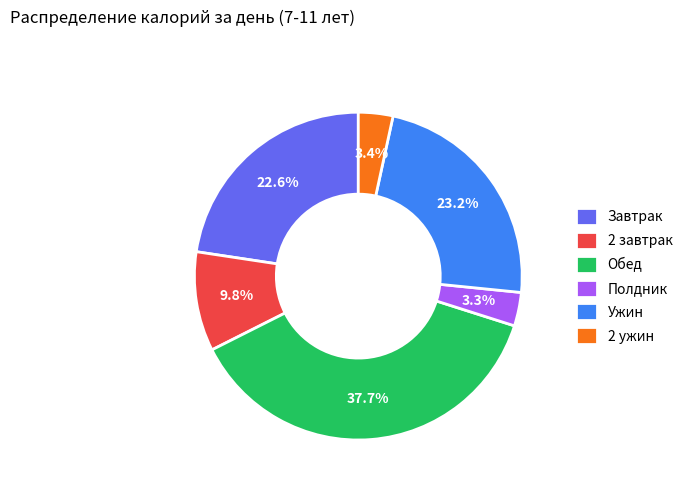

Which has a higher value, Ужин or Полдник?

Ужин